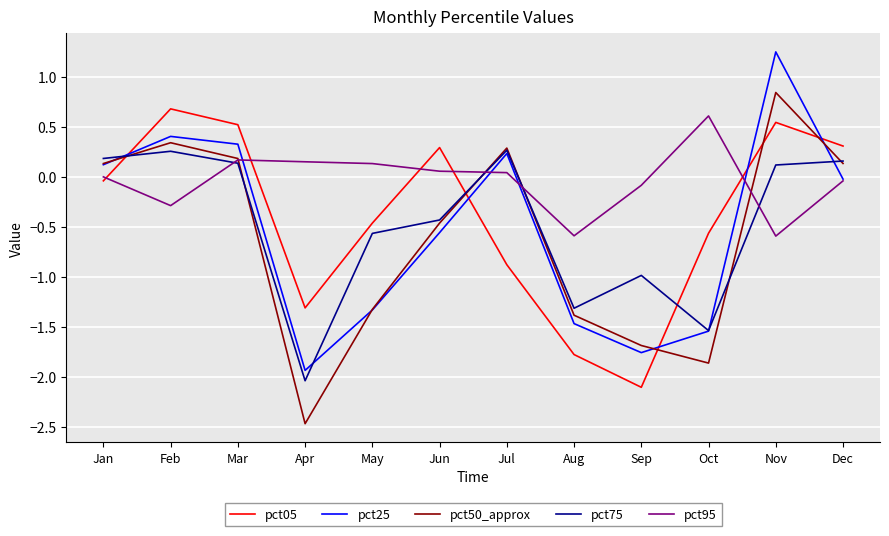

What is the sum of all pct75 values?

-5.8